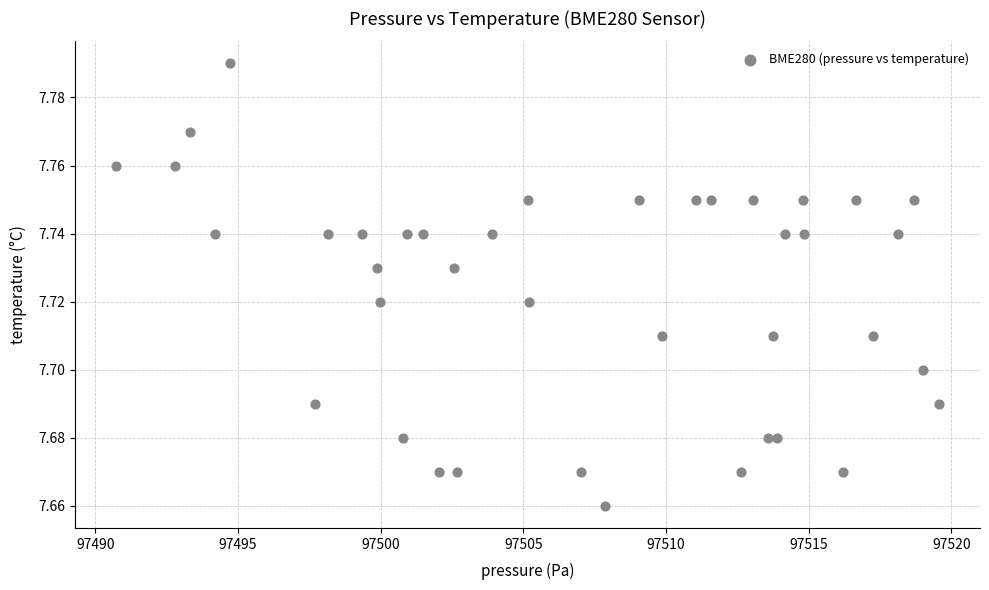

What is the range of X values (max minus min)?

28.8